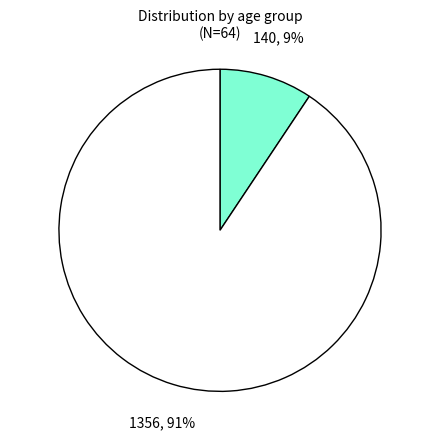

To the nearest percent, what is the average slice percentage?

50%